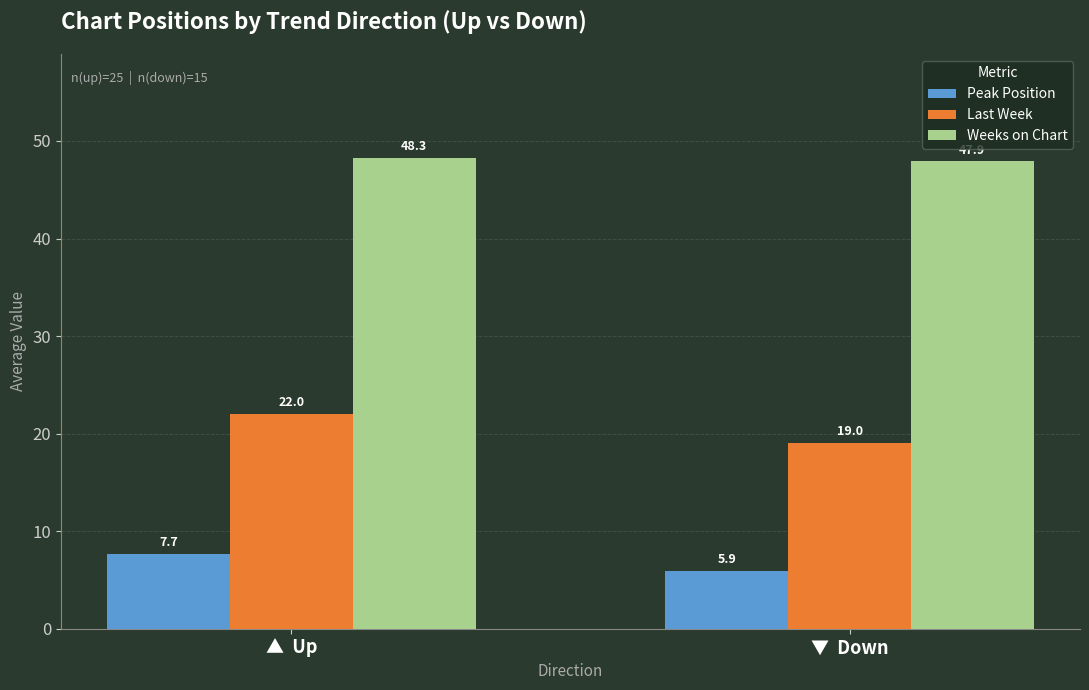

Count the number of categories in the chart.

2